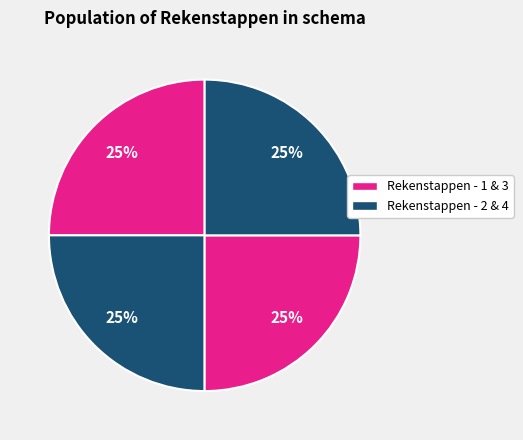

How many slices are in this pie chart?

4